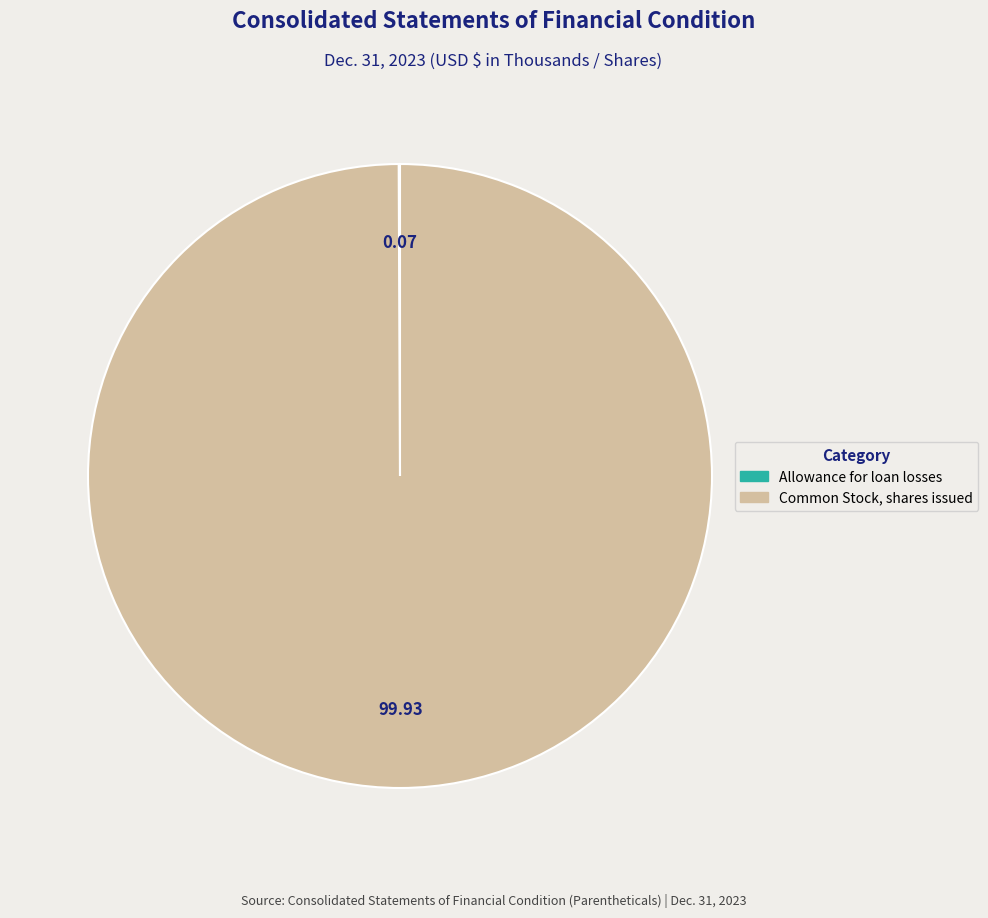

Is it true that Common Stock, shares issued is 100% of the pie?

True